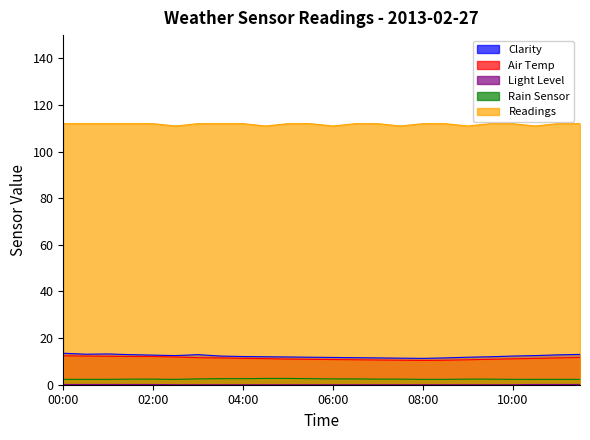

What is the value of the Rain Sensor point at the 18th from the left?

2.3